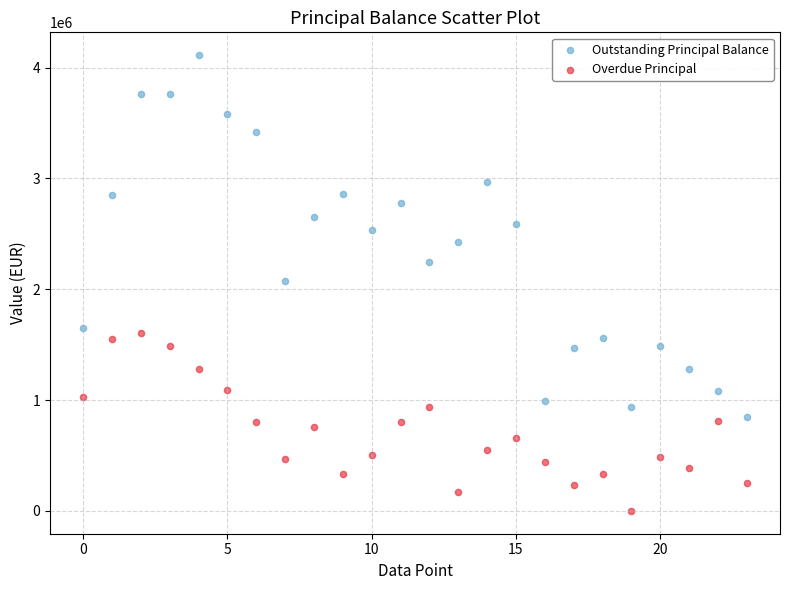

Which series reaches the minimum Y coordinate?

Overdue Principal